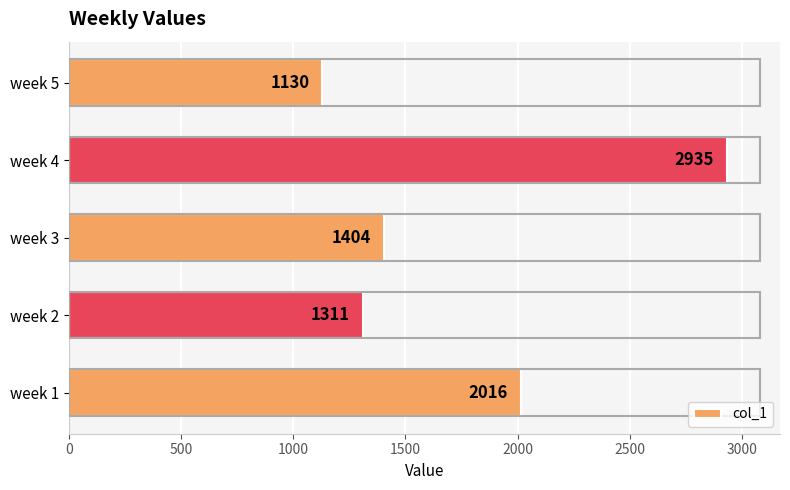

Reading bottom to top, extract all data points from this chart.

2016	1311	1404	2935	1130